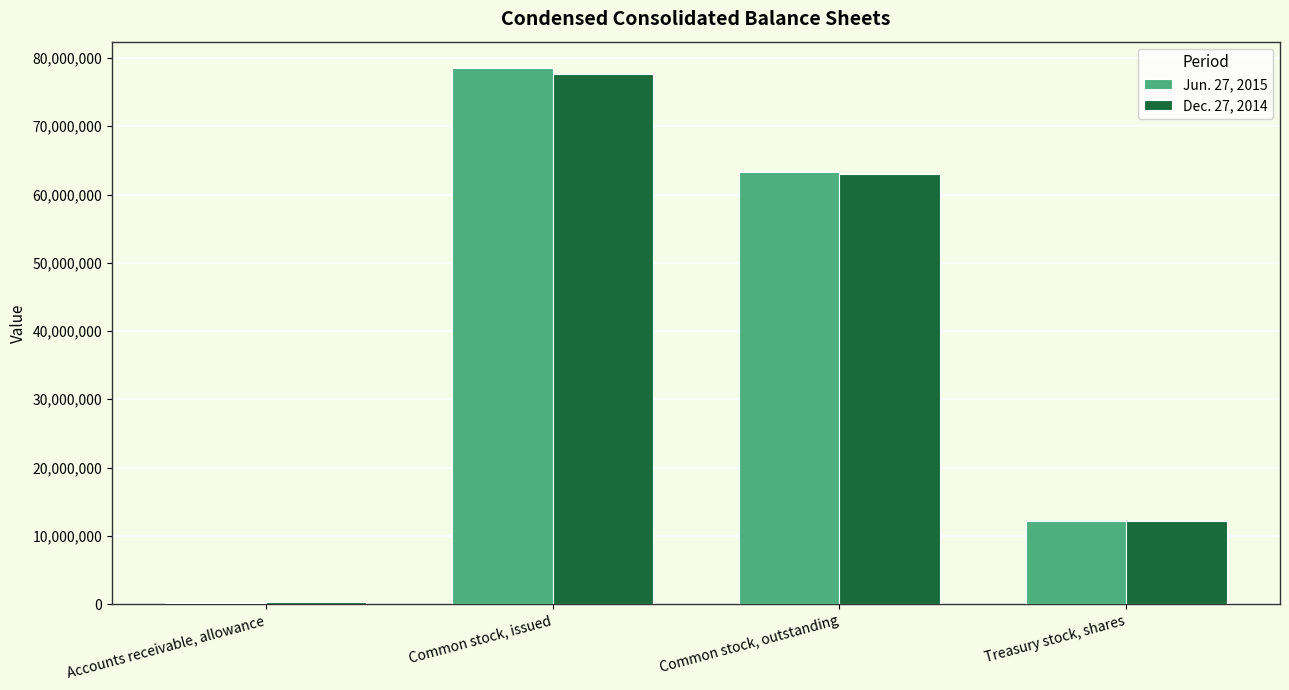

Between Common stock, outstanding and Treasury stock, shares, which series saw the biggest shift?

Jun. 27, 2015